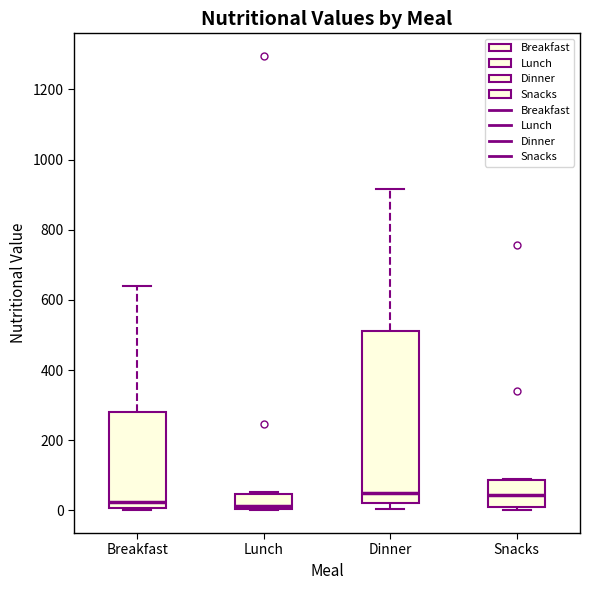

Reading left to right, read every box against the y-axis: the position of its median line, the range the box covers, and the ends of its whiskers. The values are not printed on the chart, so give them approximately, as read against the axis.

Breakfast: median 20, box 0 to 280, whiskers 0 (just below the box's lower edge) to 640
Lunch: median 20, box 0 to 40, whiskers 0 to 60
Dinner: median 40, box 20 to 520, whiskers 0 to 920
Snacks: median 40, box 20 to 80, whiskers 0 to 100